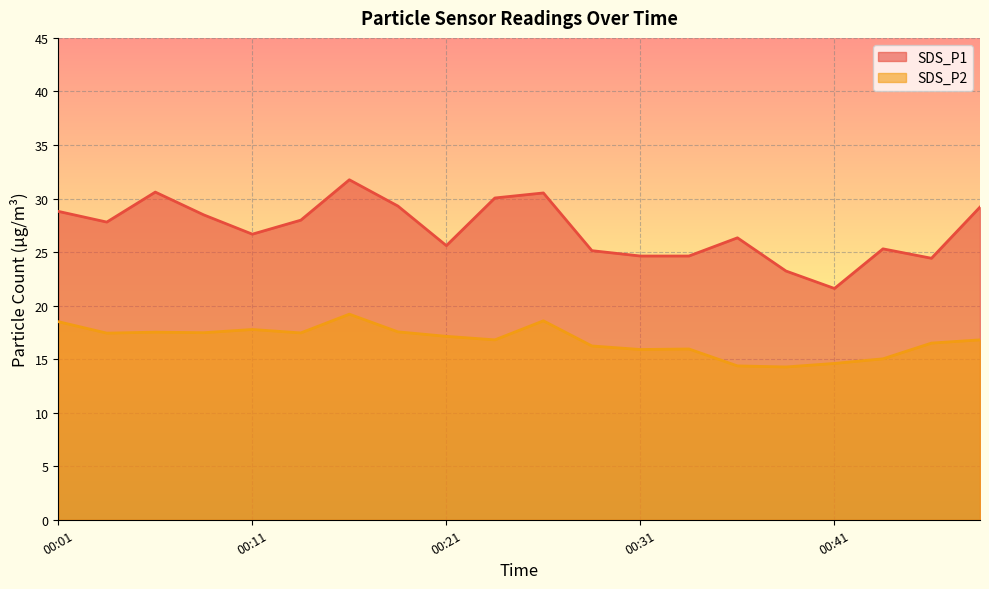

What is the value of the SDS_P1 point at the 14th from the left?

24.6